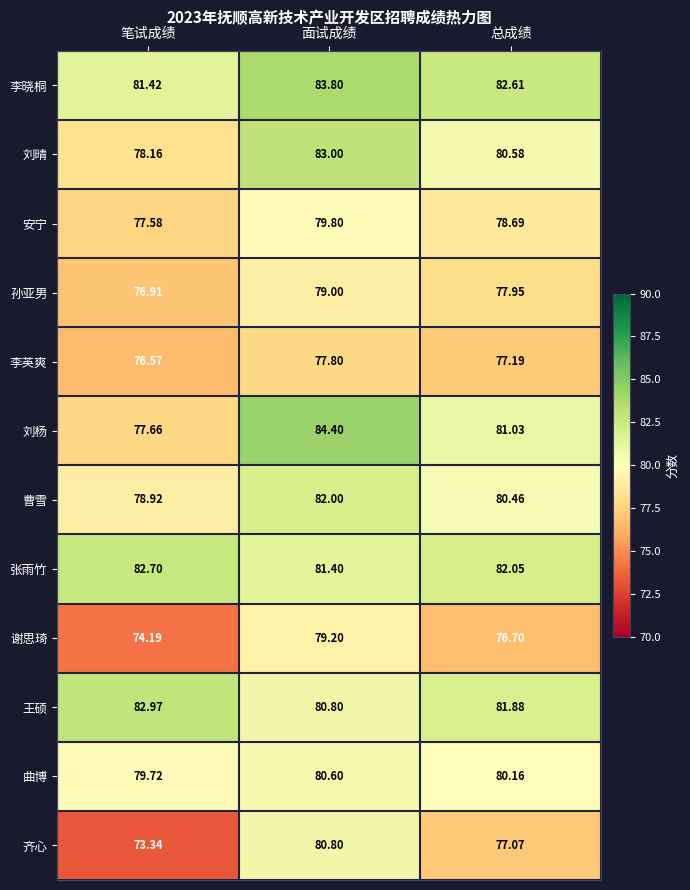

At which label does 曲博 reach its peak?

面试成绩